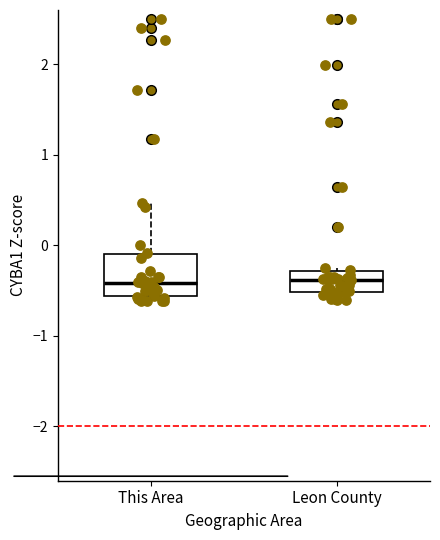

Reading left to right, transcribe this box plot: for each box, give where its median line is, the range the box spans, and where its two whiskers end, as read against the y-axis. The values are not printed on the chart, so give them approximately, as read against the axis.

This Area: median -0.4, box -0.6 to -0.1, whiskers -0.6 (just below the box's lower edge) to 0.5
Leon County: median -0.4, box -0.5 to -0.3, whiskers -0.6 to -0.3 (just above the box's upper edge)